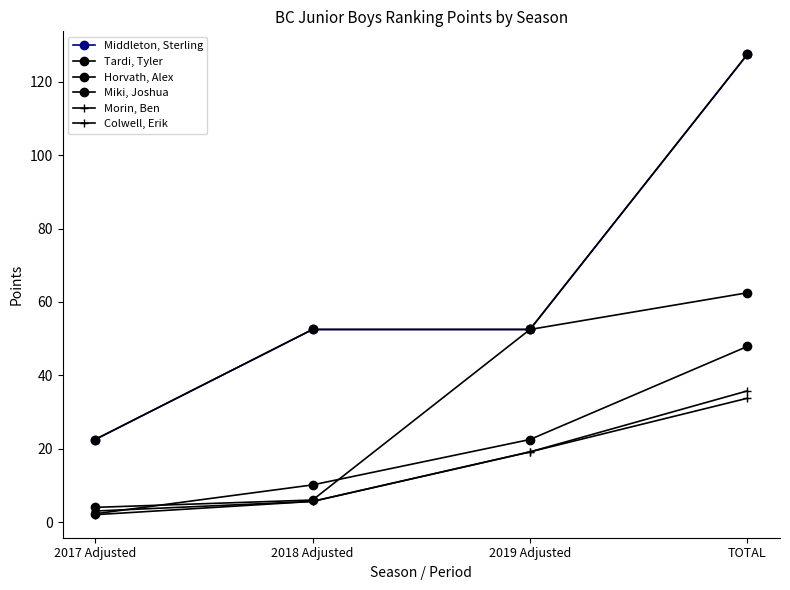

Which series has the largest range (max minus min)?

Middleton, Sterling